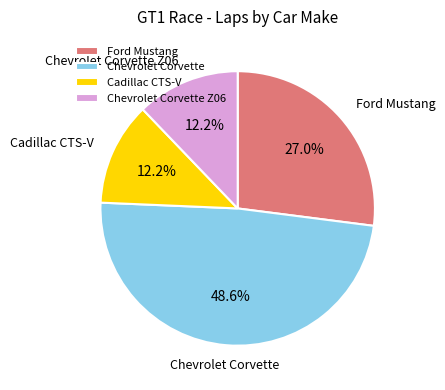

Is there any slice that represents more than half of the pie?

No